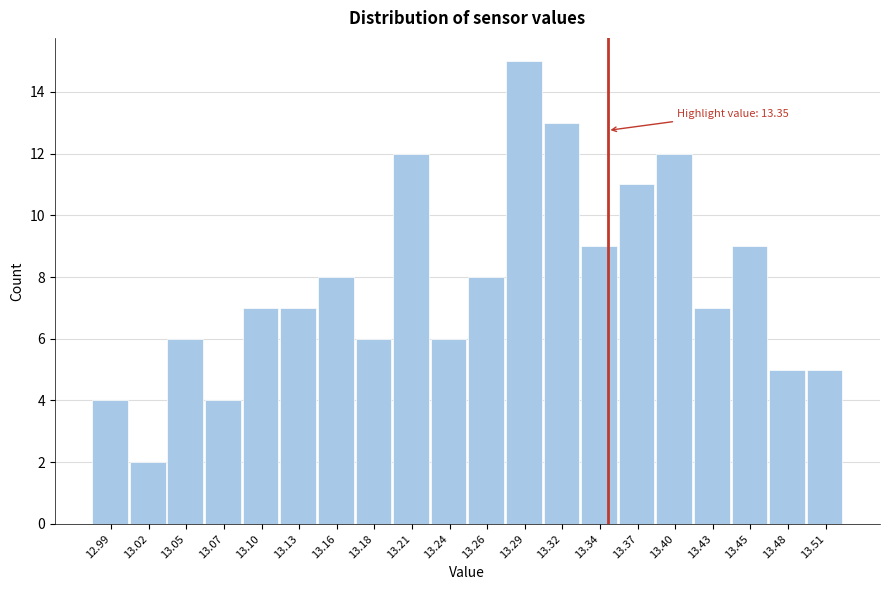

Which range on the x-axis has the tallest bar?

13.277 to 13.304